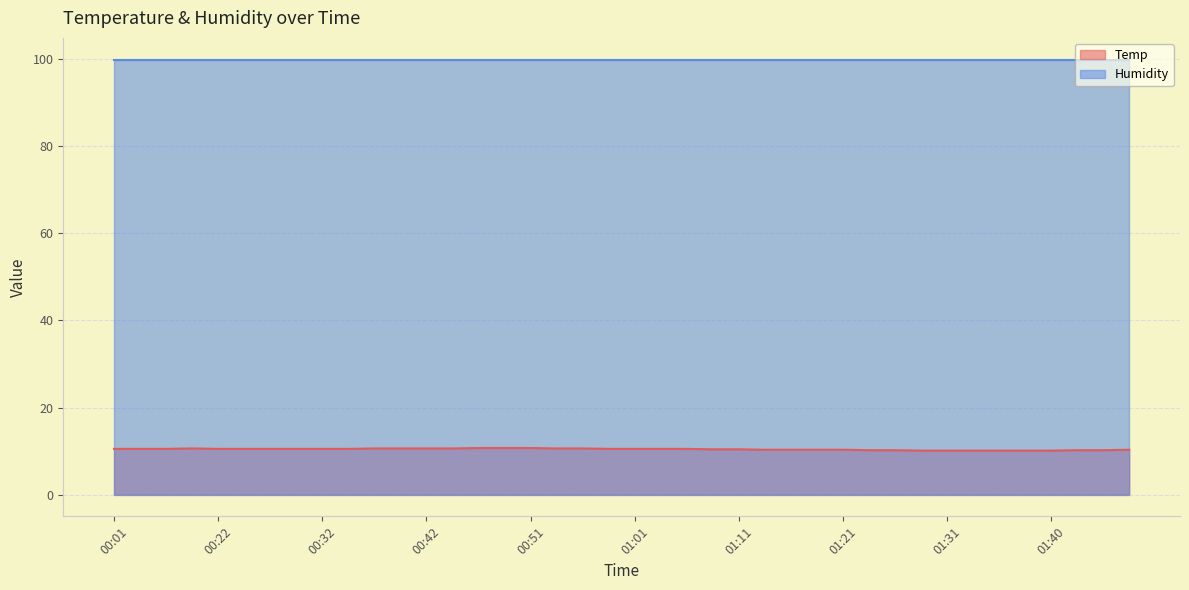

What is the greatest value displayed?

99.9